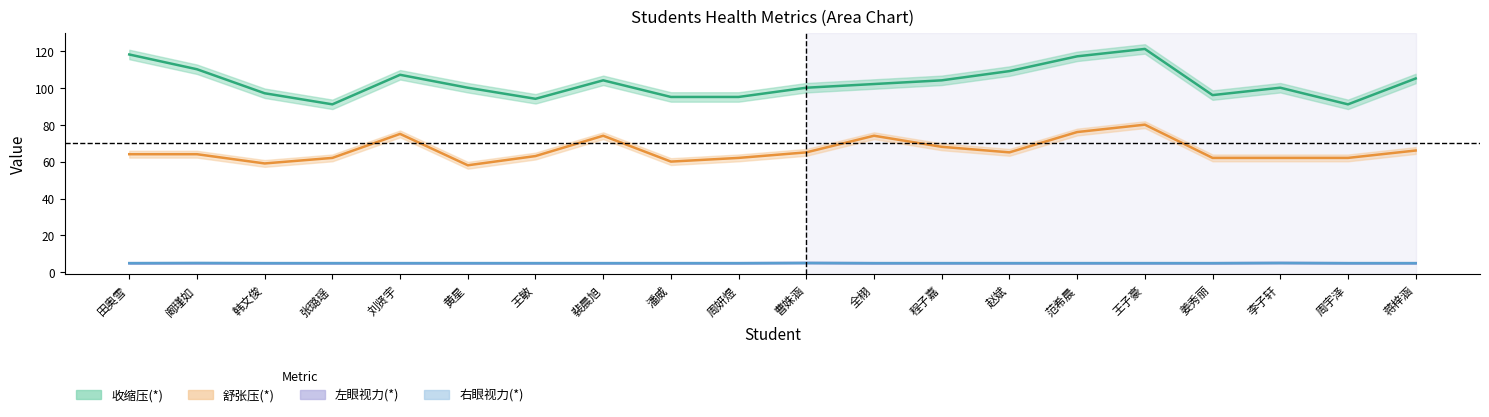

At how many categories does at least one series exceed 66?

20